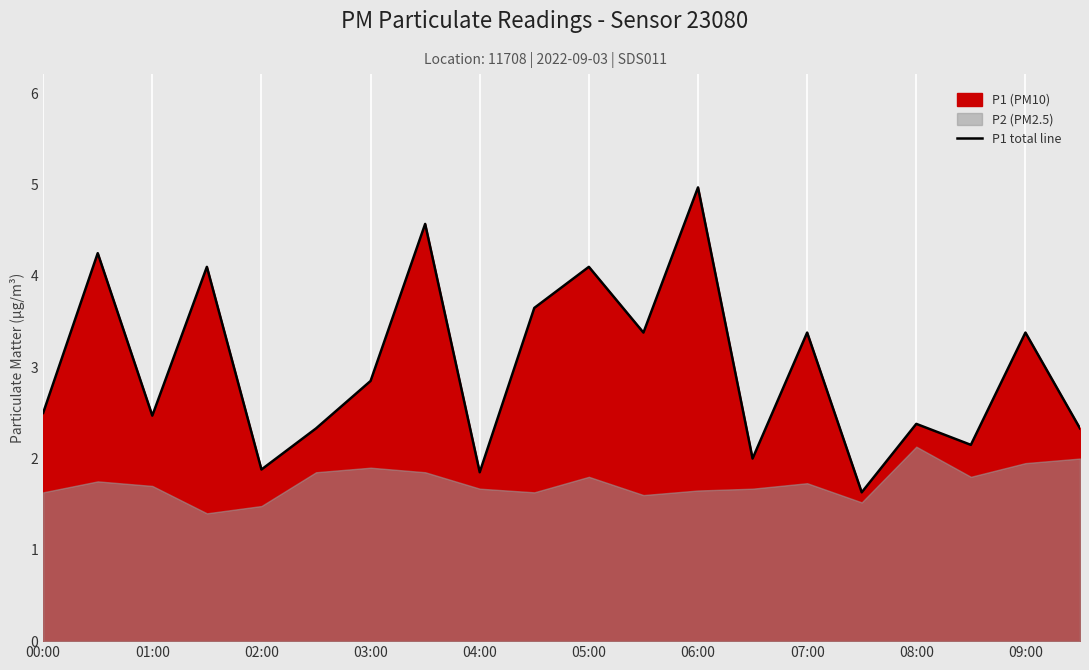

Count the number of values greater than 2.

16